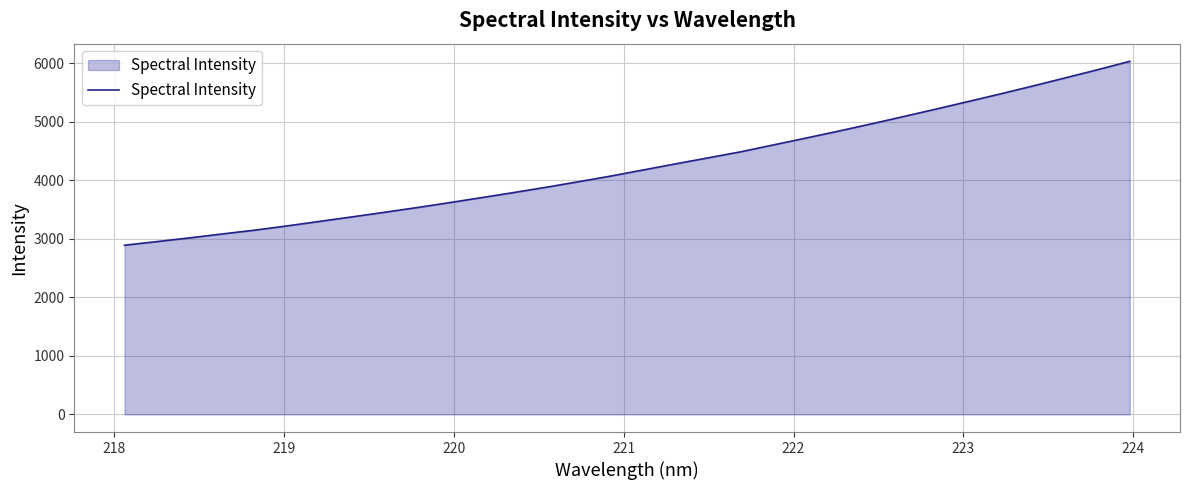

What is the difference between the maximum and minimum values?

3142.8